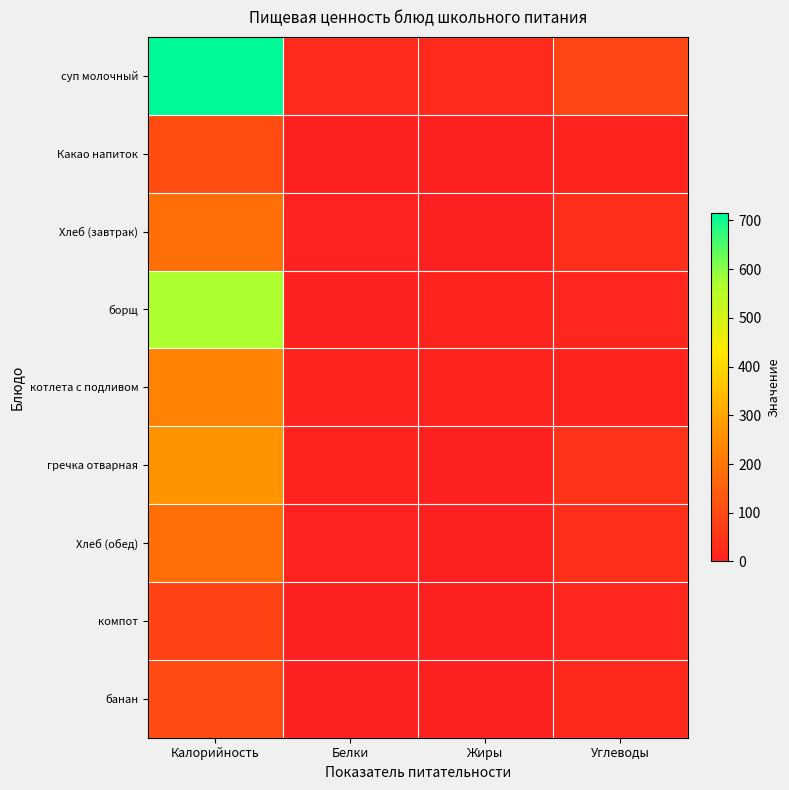

What is the spread (max minus min) of values at Углеводы?

76.0